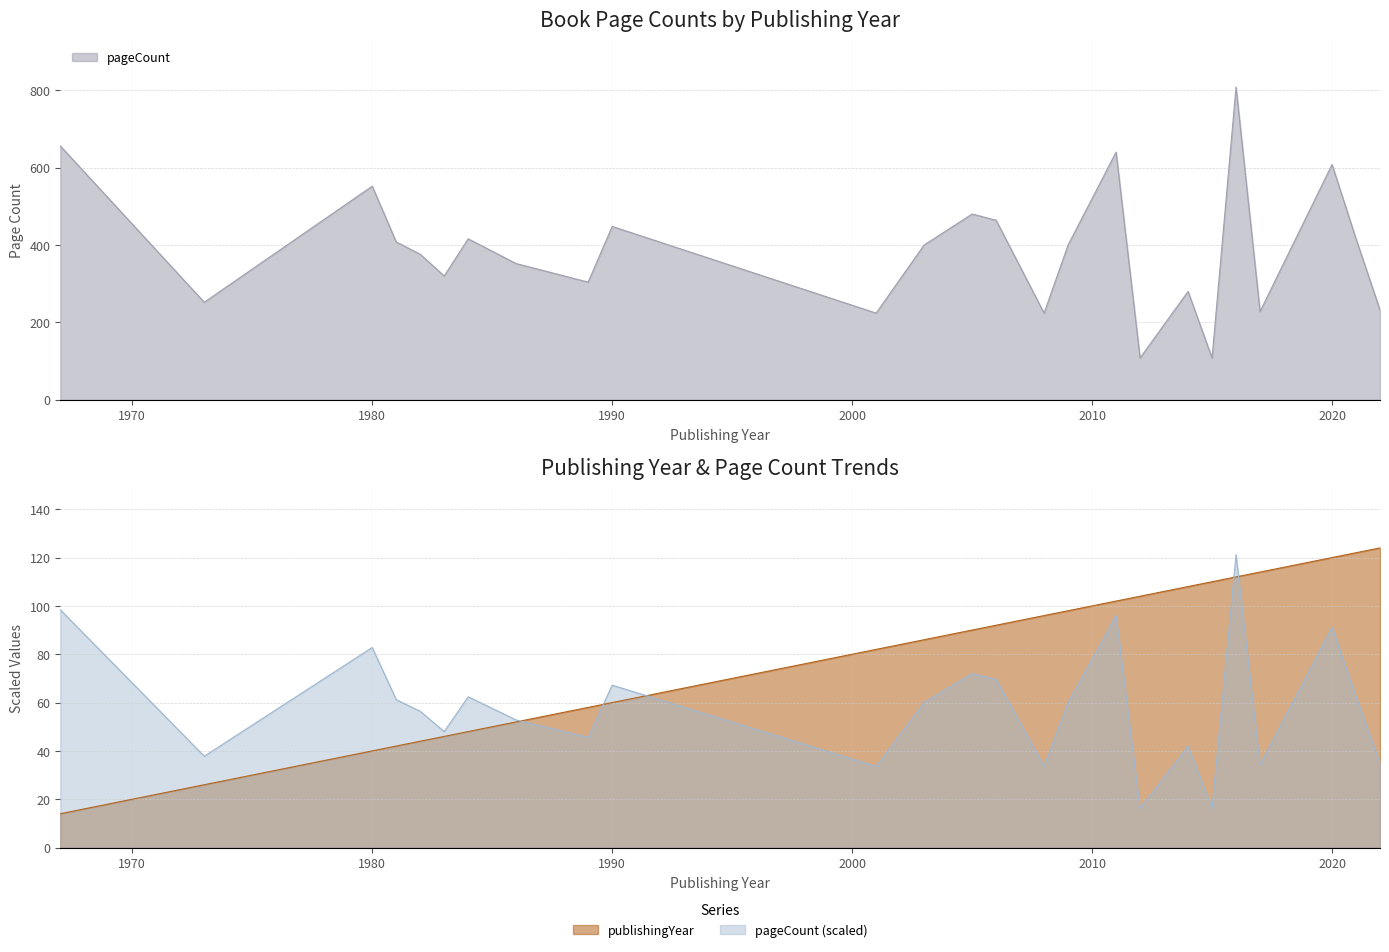

List the series in order of their overall mean, highest first.

pageCount, publishingYear